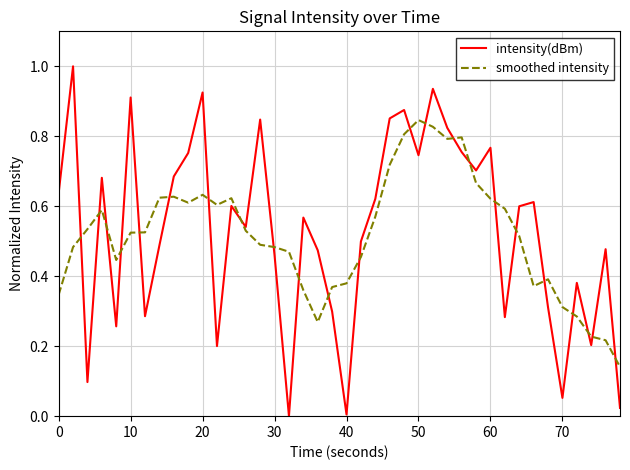

How many lines are shown in the chart?

2